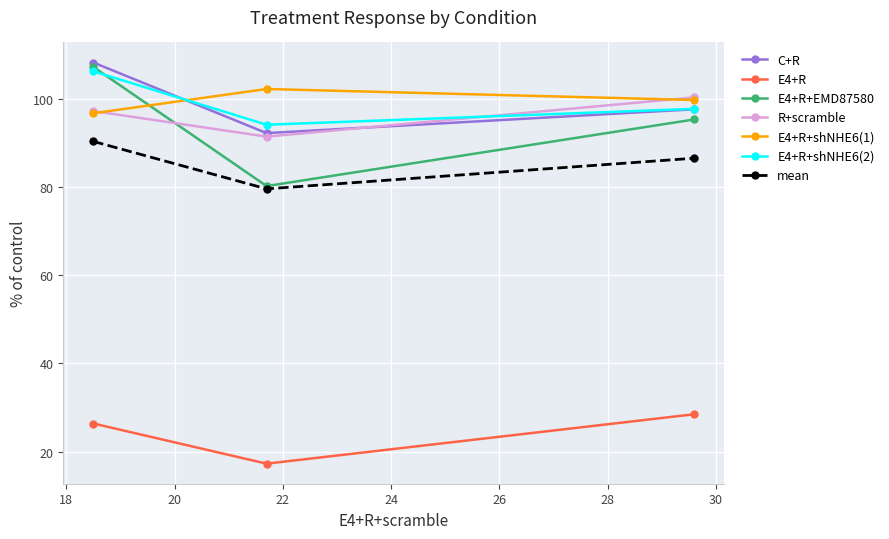

Reading left to right, extract all data points from this chart.

C+R: 108.2	92.2	97.6
E4+R: 26.4	17.3	28.5
E4+R+EMD87580: 107.2	80.2	95.3
R+scramble: 97.2	91.4	100.3
E4+R+shNHE6(1): 96.7	102.2	99.7
E4+R+shNHE6(2): 106.2	94.1	97.7
mean: 90.3	79.6	86.5